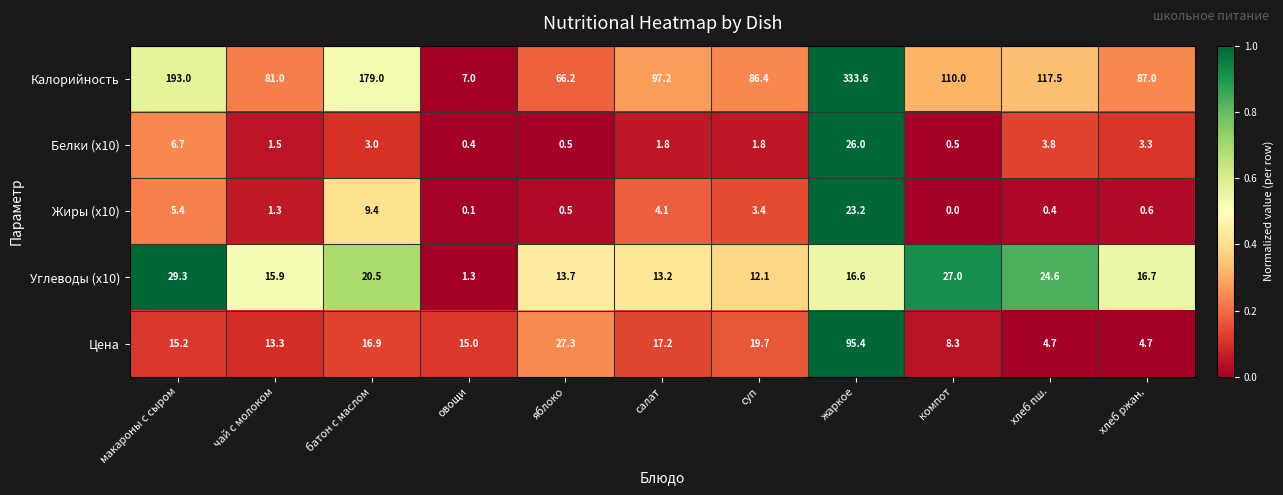

The value of Калорийность at жаркое is 333.6. True or false?

True